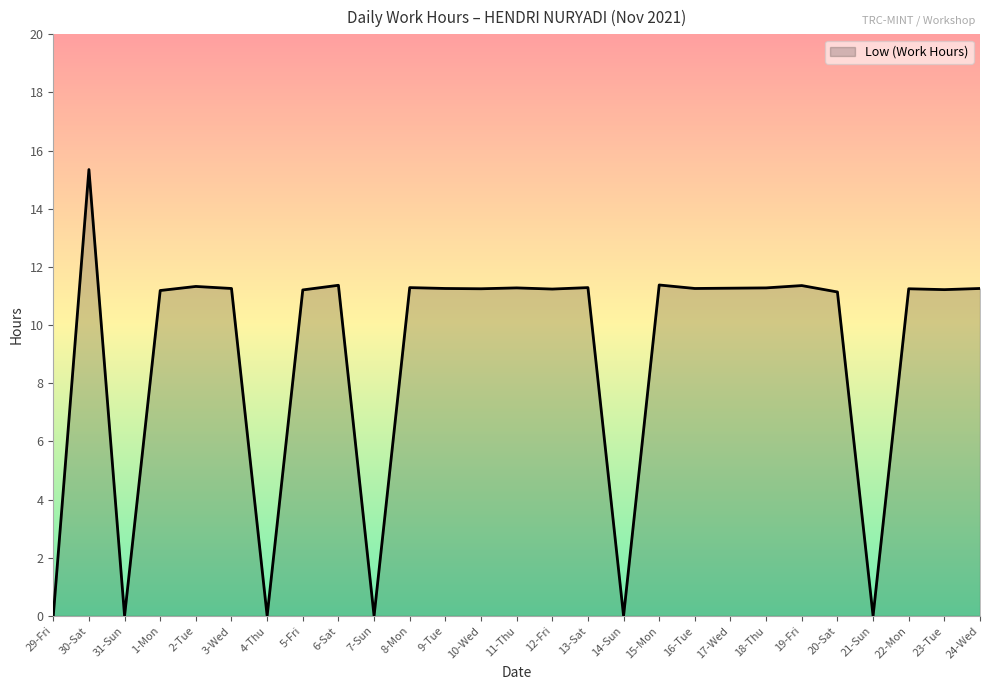

The chart shows a value of 5.9 at 2-Tue. True or false?

False